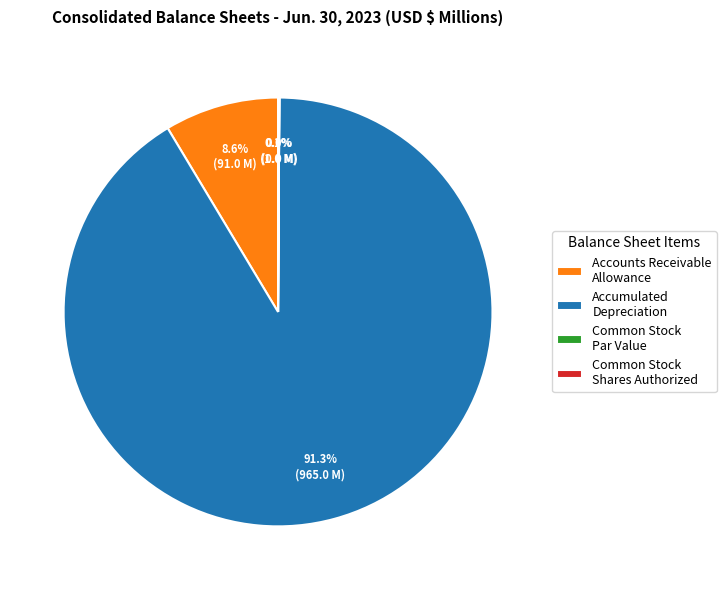

To the nearest percent, what is the combined percentage of Accounts Receivable Allowance and Accumulated Depreciation?

100%